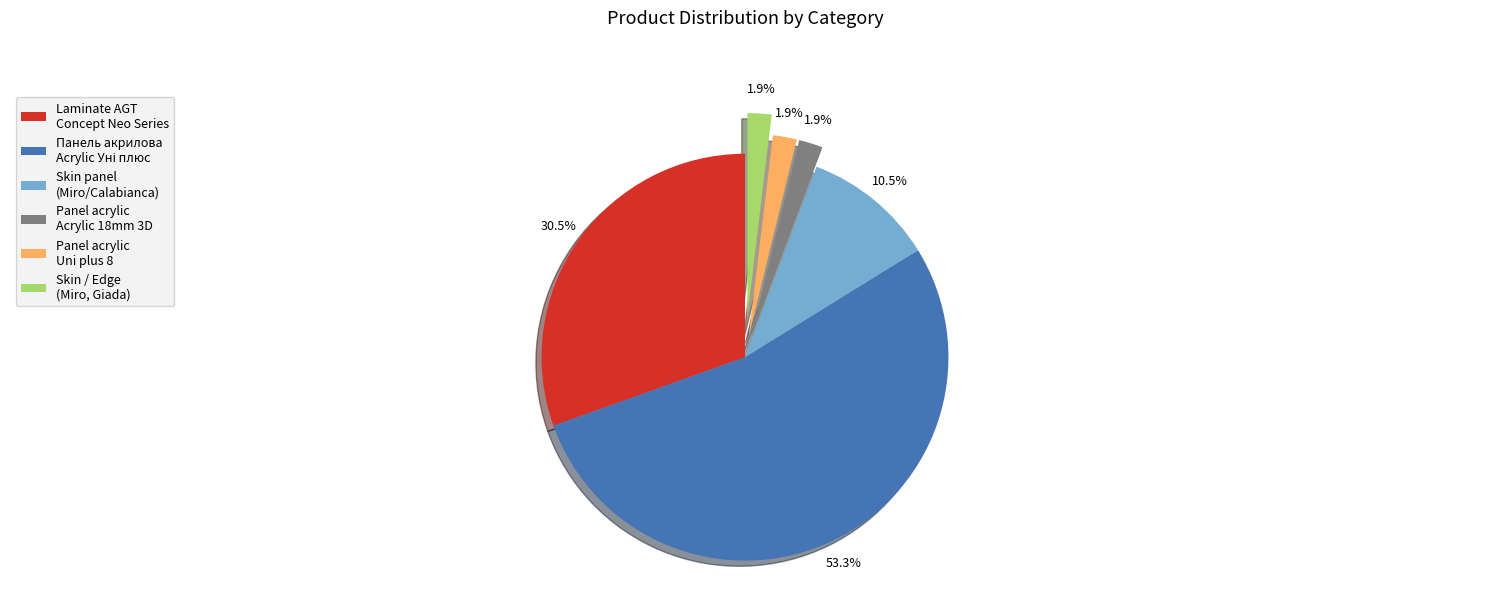

Combined, what portion of the pie is Skin / Edge (Miro, Giada) and Skin panel (Miro/Calabianca)?

12.4%